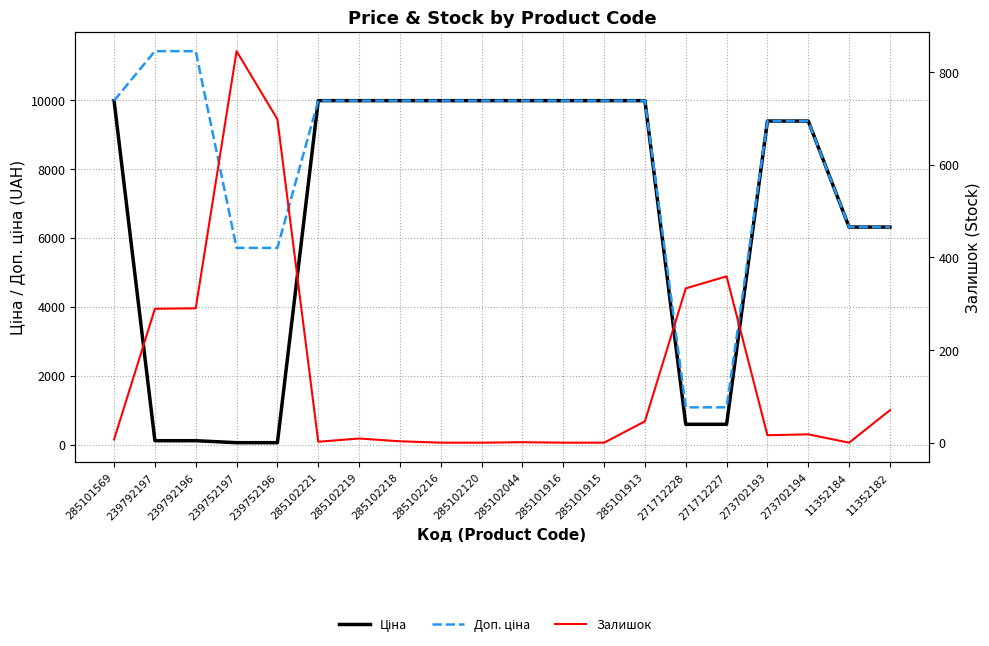

What is the difference between the highest and lowest values at 239752197?

5647.9